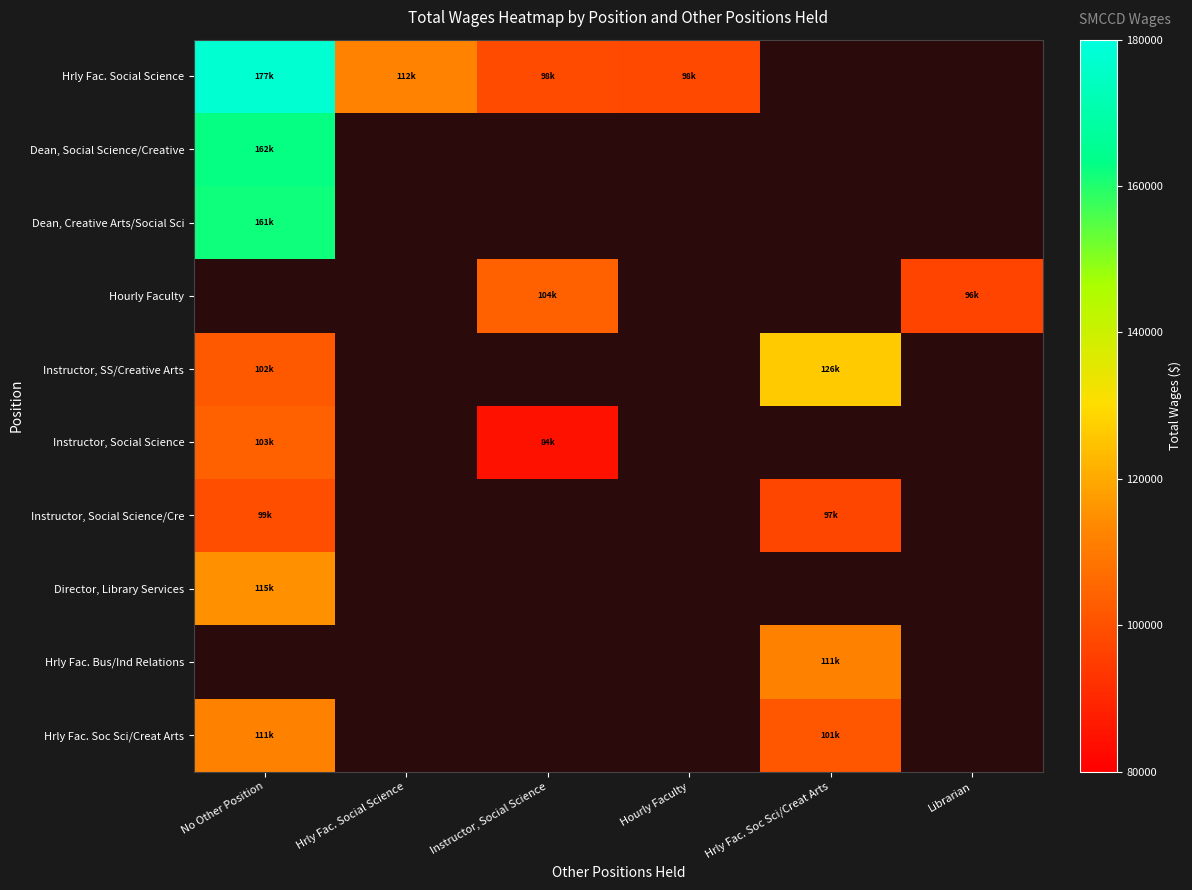

Reading right to left, list all the values displayed in this chart.

Hrly Fac. Social Science: Librarian=0	Hrly Fac. Soc Sci/Creat Arts=0	Hourly Faculty=98303	Instructor, Social Science=98533	Hrly Fac. Social Science=112154	No Other Position=177364
Dean, Social Science/Creative: Librarian=0	Hrly Fac. Soc Sci/Creat Arts=0	Hourly Faculty=0	Instructor, Social Science=0	Hrly Fac. Social Science=0	No Other Position=162671
Dean, Creative Arts/Social Sci: Librarian=0	Hrly Fac. Soc Sci/Creat Arts=0	Hourly Faculty=0	Instructor, Social Science=0	Hrly Fac. Social Science=0	No Other Position=161951
Hourly Faculty: Librarian=96920	Hrly Fac. Soc Sci/Creat Arts=0	Hourly Faculty=0	Instructor, Social Science=104210	Hrly Fac. Social Science=0	No Other Position=0
Instructor, SS/Creative Arts: Librarian=0	Hrly Fac. Soc Sci/Creat Arts=126168	Hourly Faculty=0	Instructor, Social Science=0	Hrly Fac. Social Science=0	No Other Position=102095
Instructor, Social Science: Librarian=0	Hrly Fac. Soc Sci/Creat Arts=0	Hourly Faculty=0	Instructor, Social Science=84681	Hrly Fac. Social Science=0	No Other Position=103774
Instructor, Social Science/Cre: Librarian=0	Hrly Fac. Soc Sci/Creat Arts=97562	Hourly Faculty=0	Instructor, Social Science=0	Hrly Fac. Social Science=0	No Other Position=99281
Director, Library Services: Librarian=0	Hrly Fac. Soc Sci/Creat Arts=0	Hourly Faculty=0	Instructor, Social Science=0	Hrly Fac. Social Science=0	No Other Position=115062
Hrly Fac. Bus/Ind Relations: Librarian=0	Hrly Fac. Soc Sci/Creat Arts=111987	Hourly Faculty=0	Instructor, Social Science=0	Hrly Fac. Social Science=0	No Other Position=0
Hrly Fac. Soc Sci/Creat Arts: Librarian=0	Hrly Fac. Soc Sci/Creat Arts=101216	Hourly Faculty=0	Instructor, Social Science=0	Hrly Fac. Social Science=0	No Other Position=111672